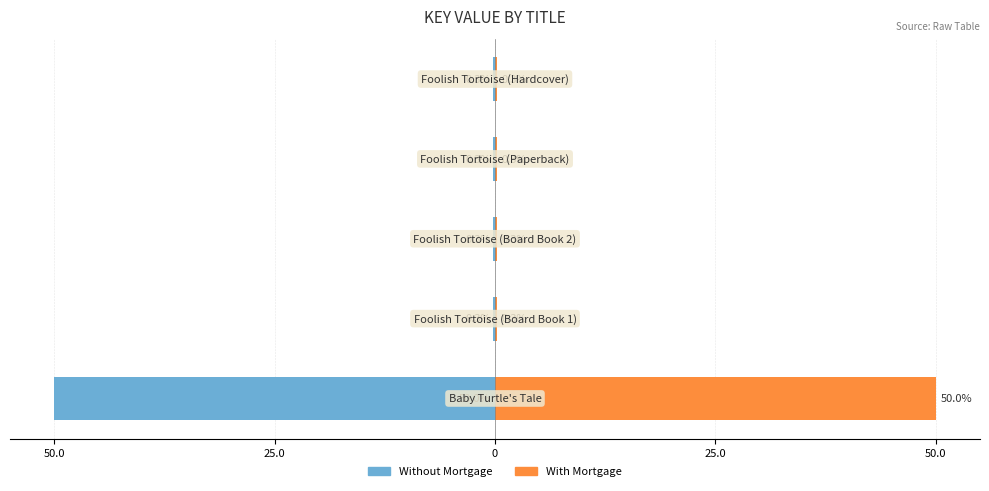

Which series has the largest range (max minus min)?

Without Mortgage